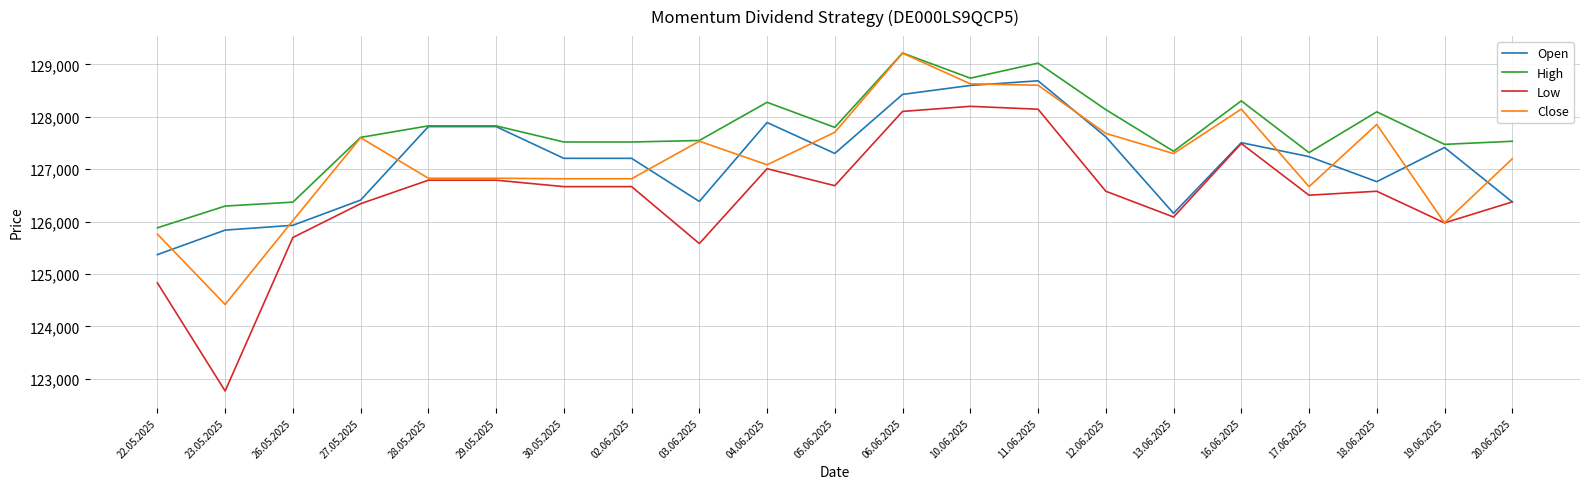

What is the sum of all High values?

2681673